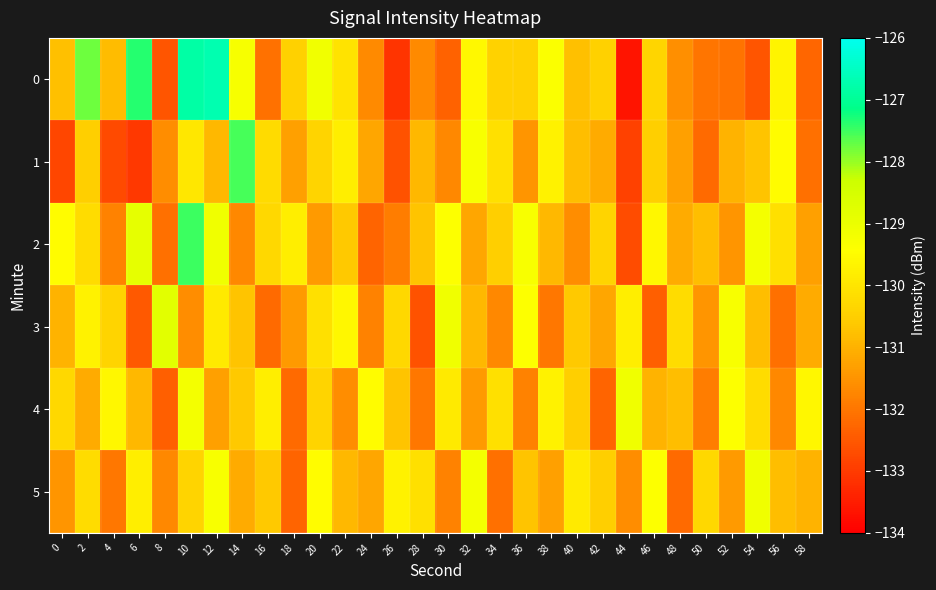

Which category has the highest value across all series?

12